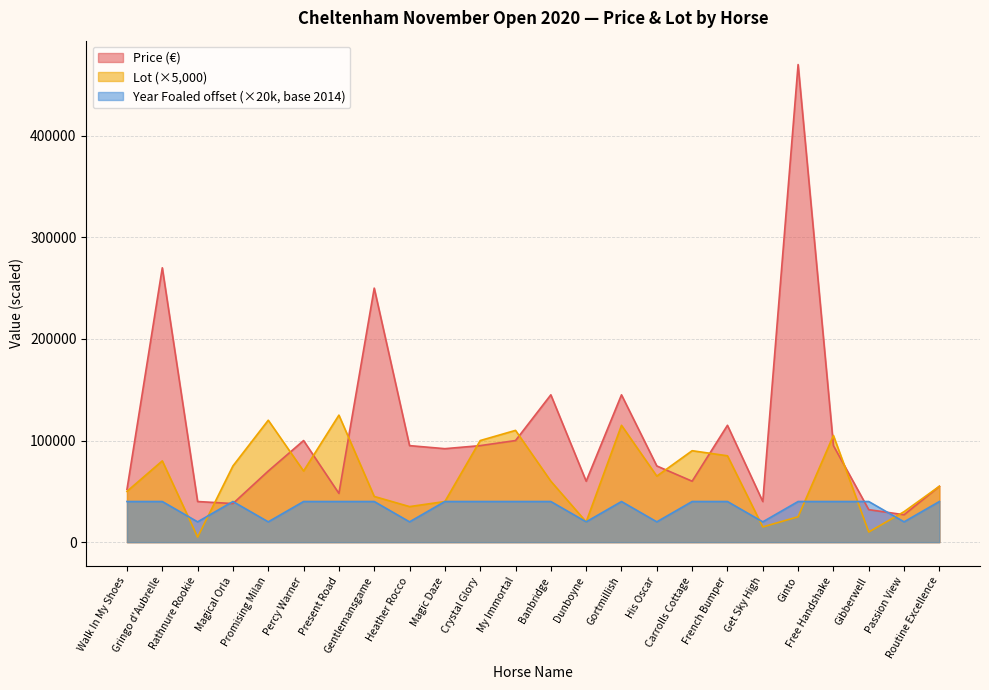

Is the value of Year Foaled at Gringo d'Aubrelle greater than the value of Lot at Gentlemansgame?

No